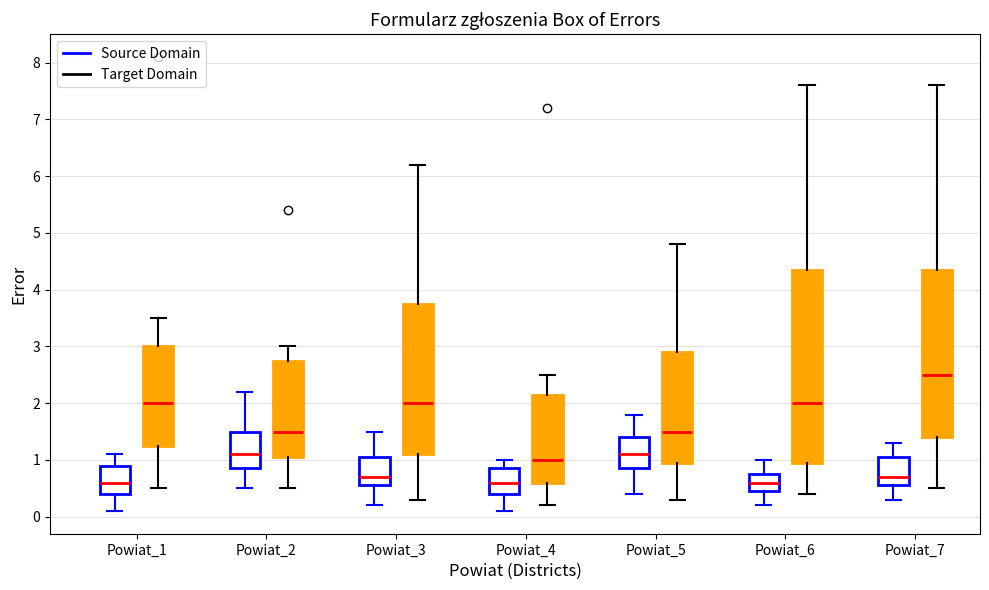

Where is the lower edge of the box for Powiat_2 (Source Domain) on the y-axis? The values are not printed on the chart, so give them approximately, as read against the axis.

0.9